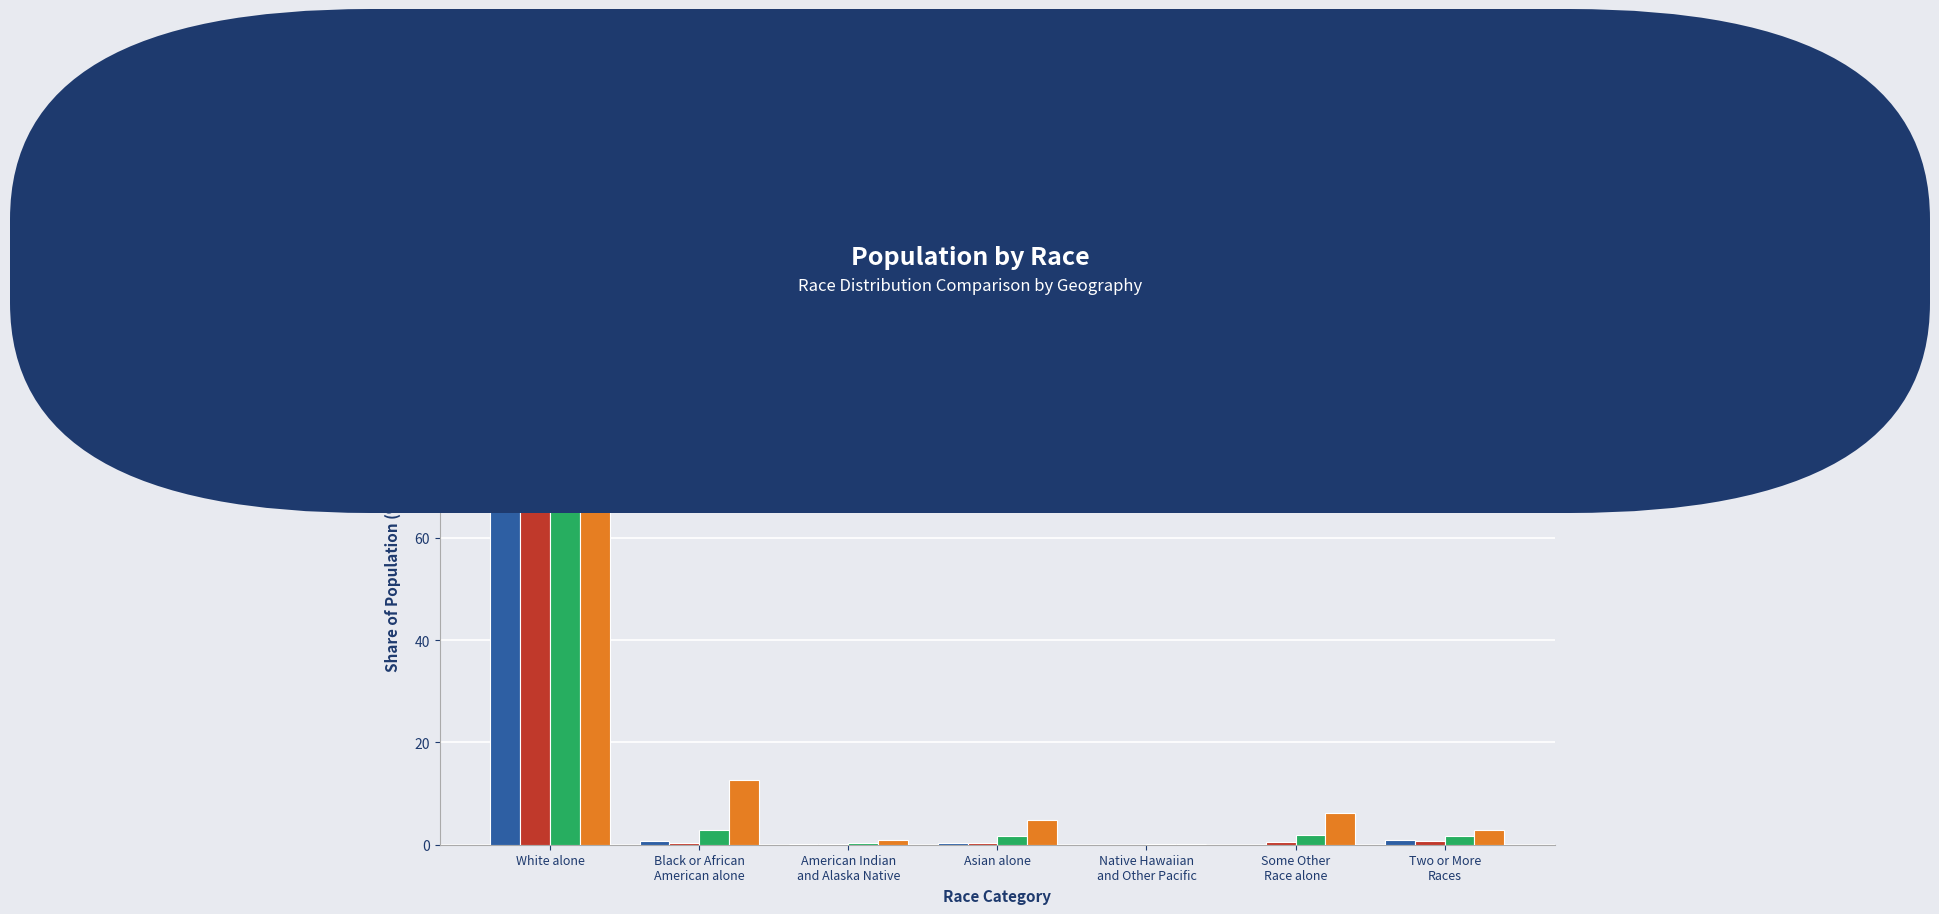

How many groups of bars are there?

7